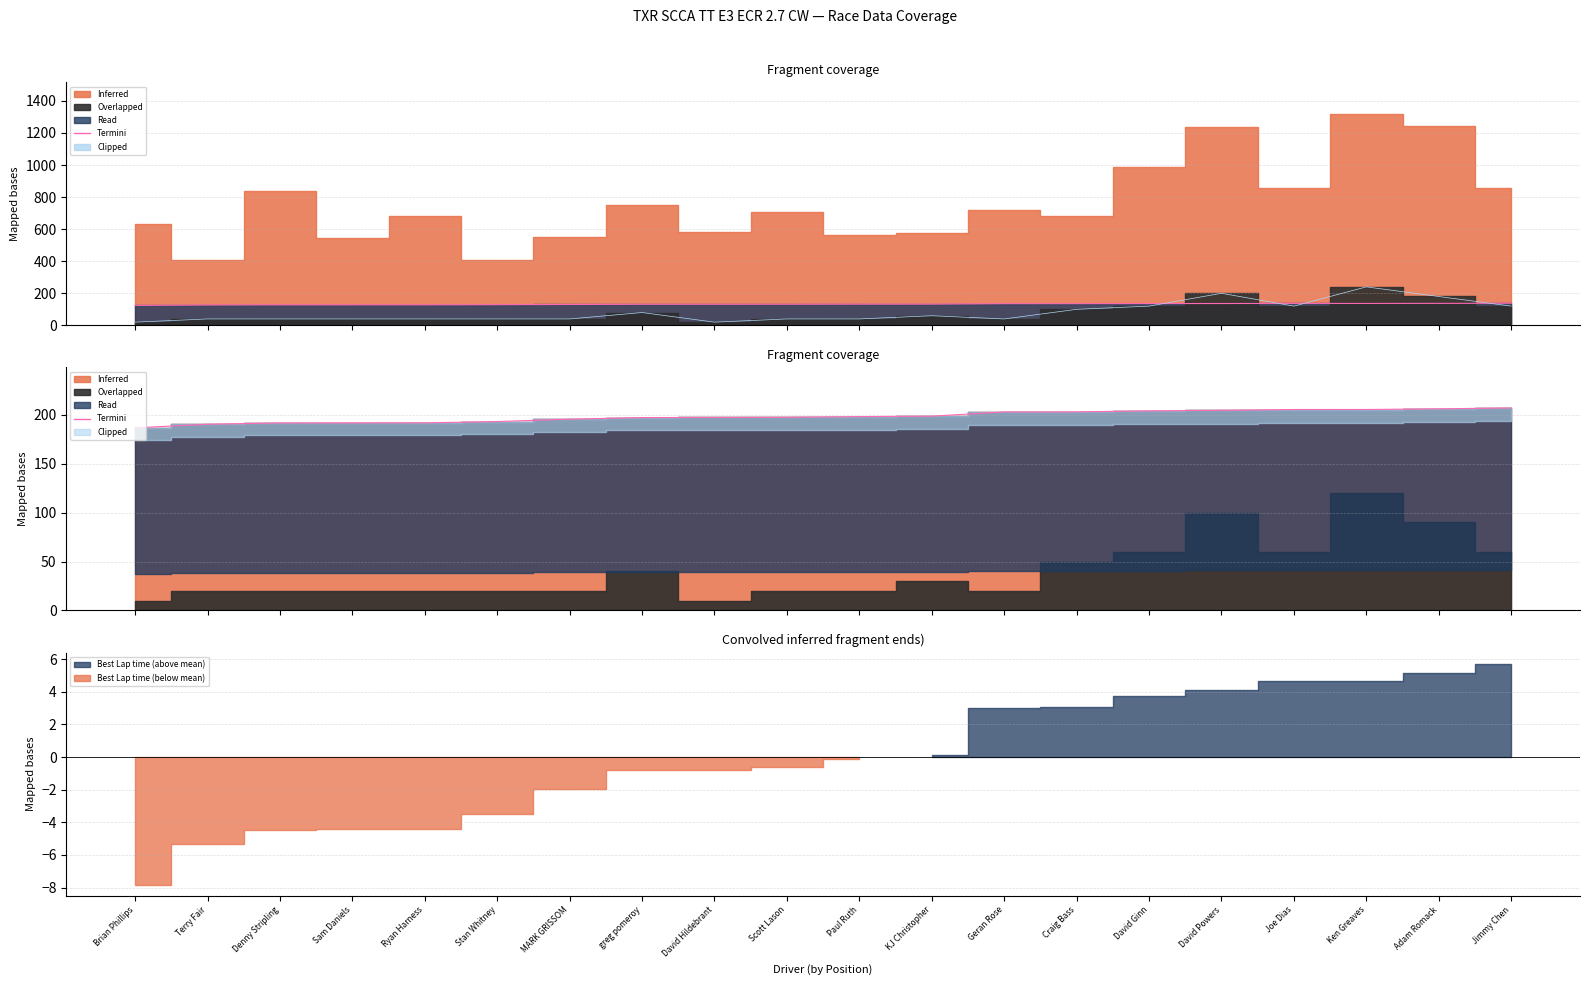

Between Paul Ruth and Joe Dias, which is larger?

Joe Dias